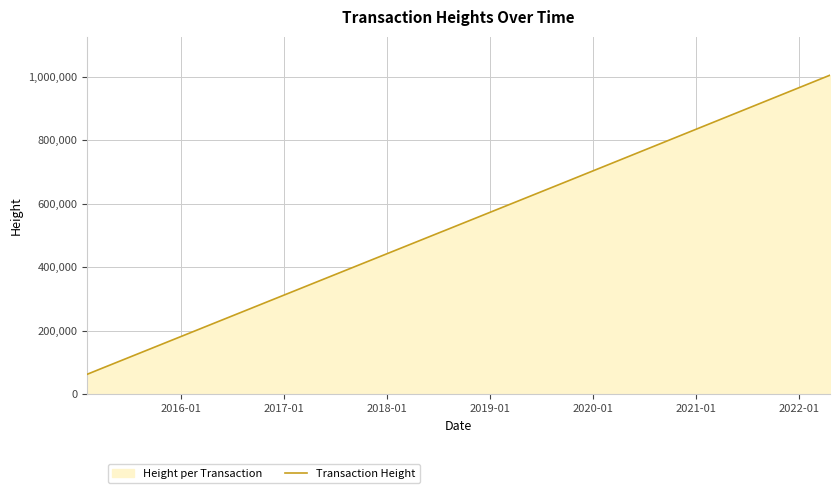

What is the greatest value displayed?

1005561